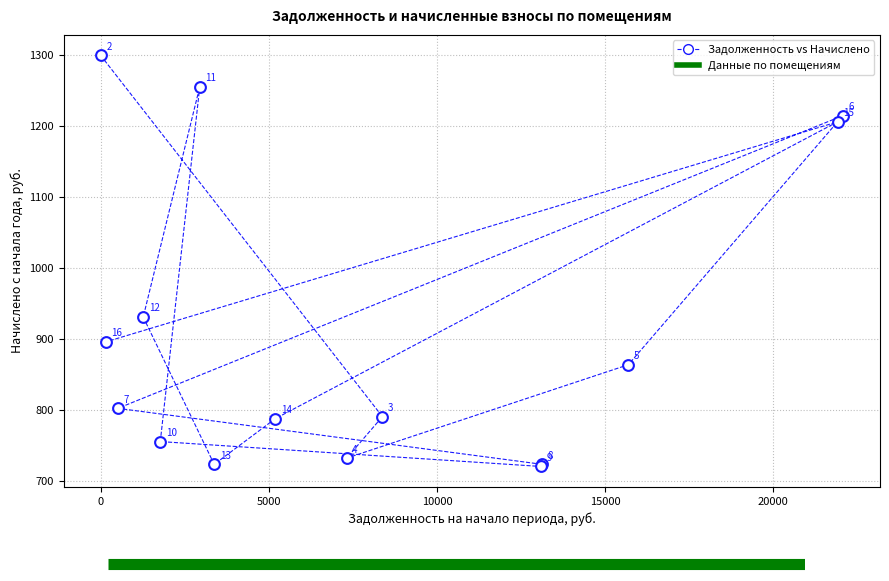

What Y value in the scatter plot is closest to 1010?

931.1